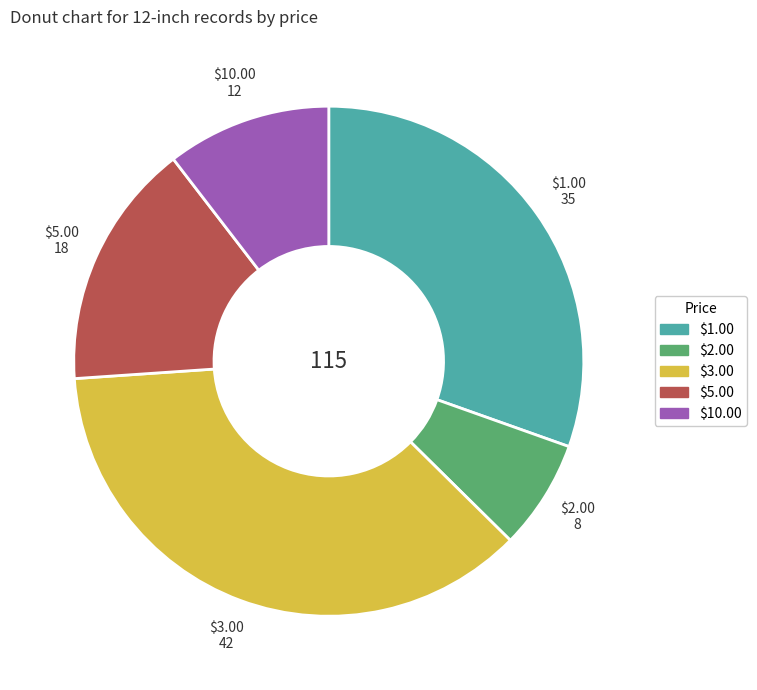

True or false: $5.00 accounts for 21% of the total.

False